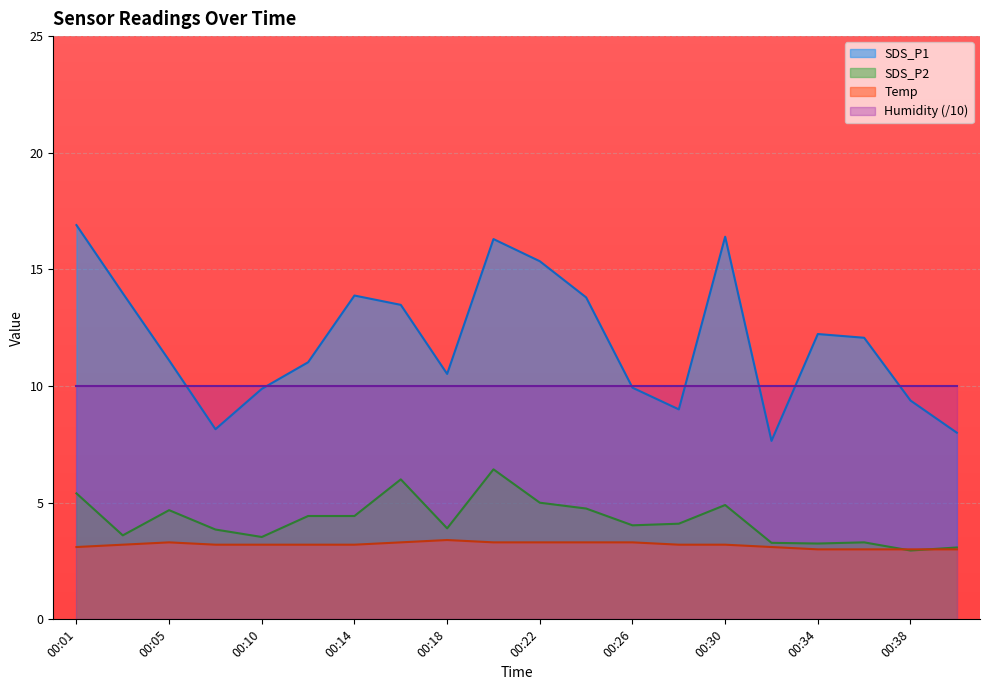

Which has a higher value, 00:03 or 00:34?

00:03